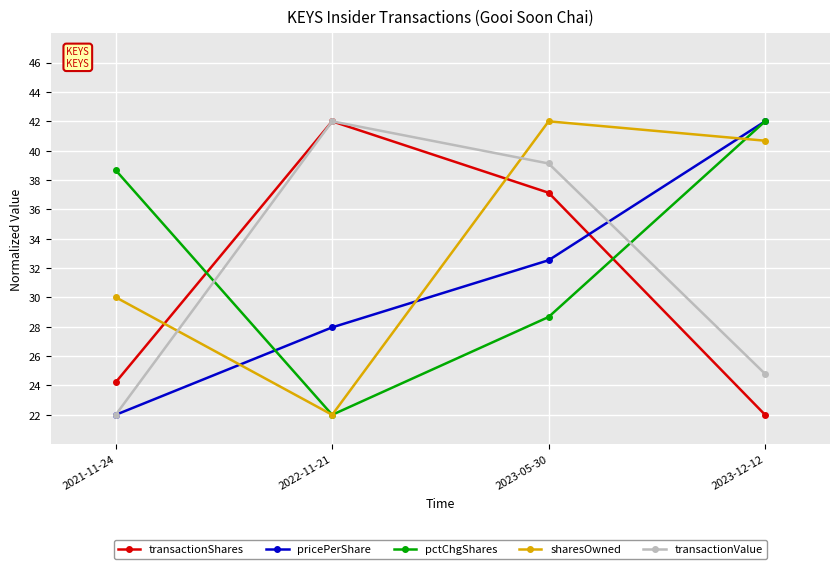

Reading left to right, transcribe all the data shown in this chart.

transactionShares: 24.2	42.0	37.1	22.0
pricePerShare: 22.0	28.0	32.5	42.0
pctChgShares: 38.7	22.0	28.7	42.0
sharesOwned: 30.0	22.0	42.0	40.7
transactionValue: 22.0	42.0	39.1	24.8